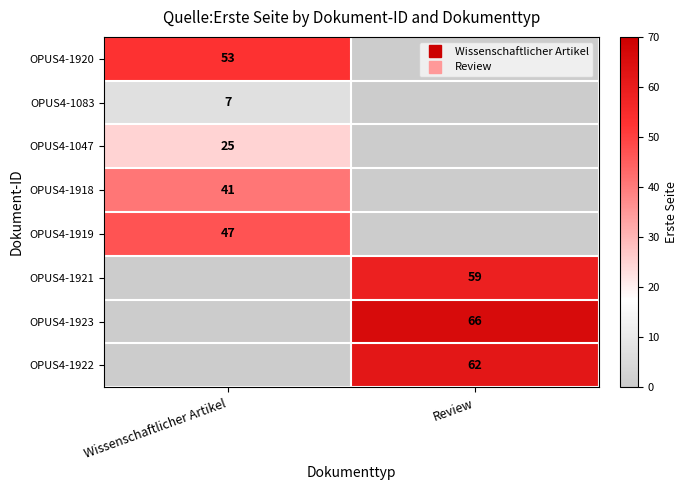

How many values in OPUS4-1918 are above zero?

1